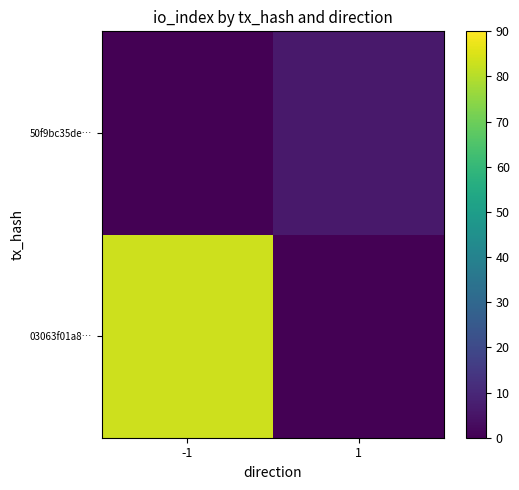

Which series has the largest total across all categories?

03063f01a8…